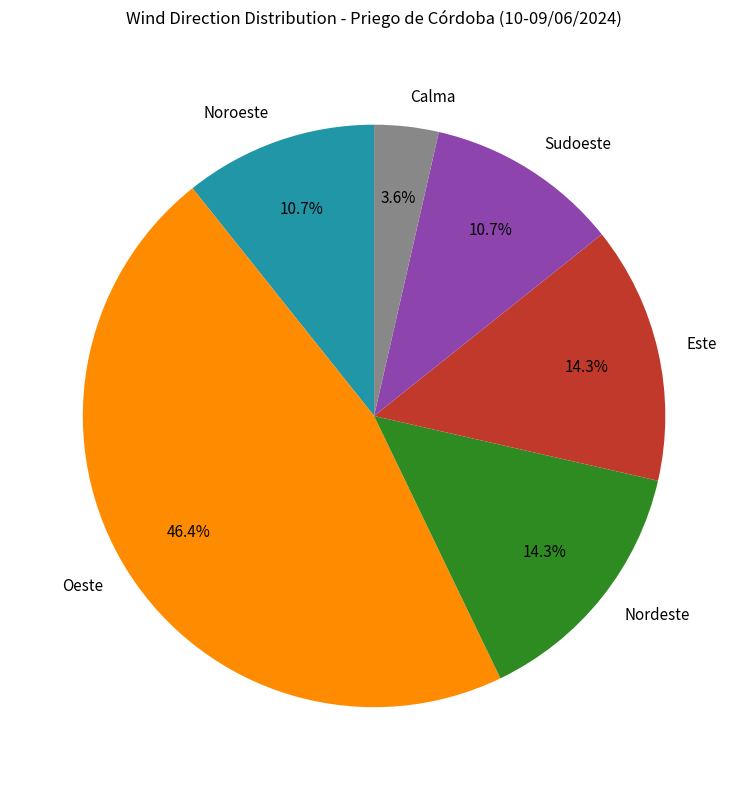

Does Sudoeste account for over 50% of the chart?

No